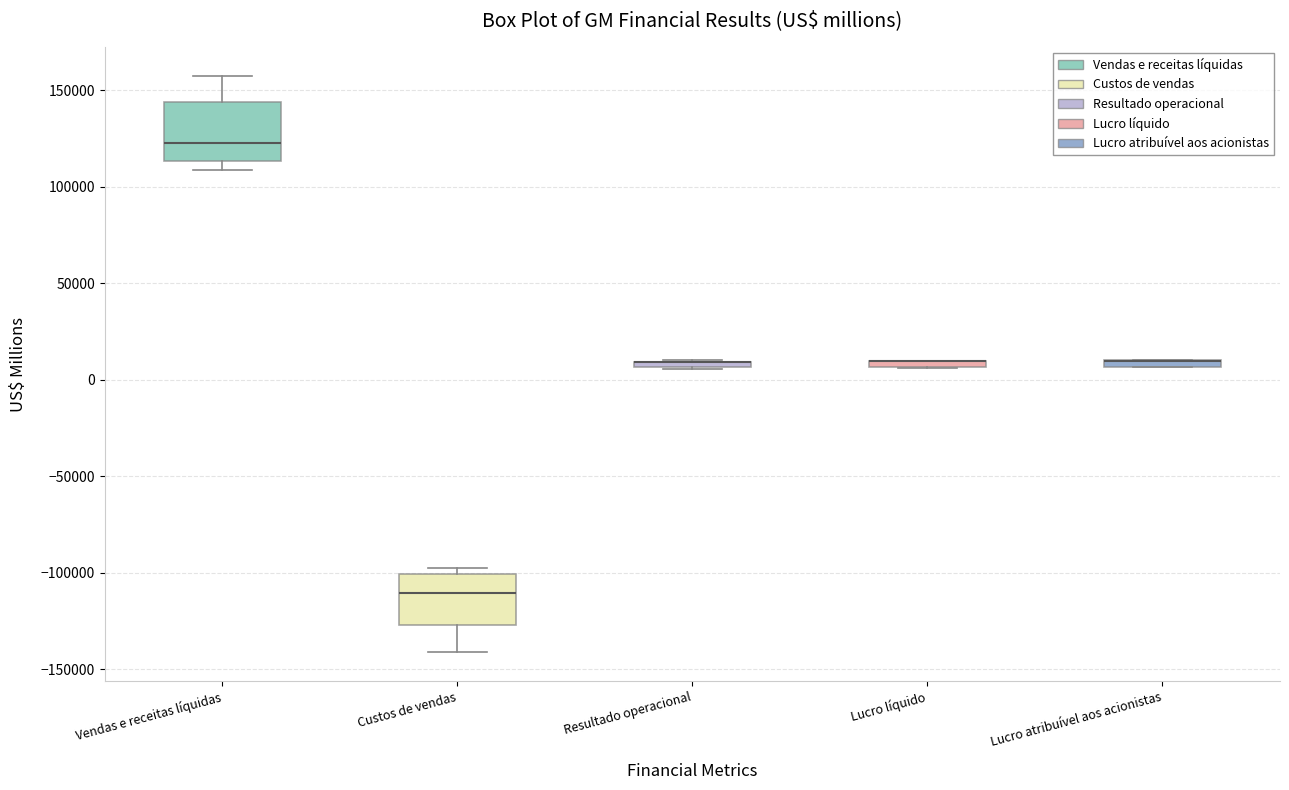

Where is the lower edge of the box for Lucro líquido on the y-axis? The values are not printed on the chart, so give them approximately, as read against the axis.

5000